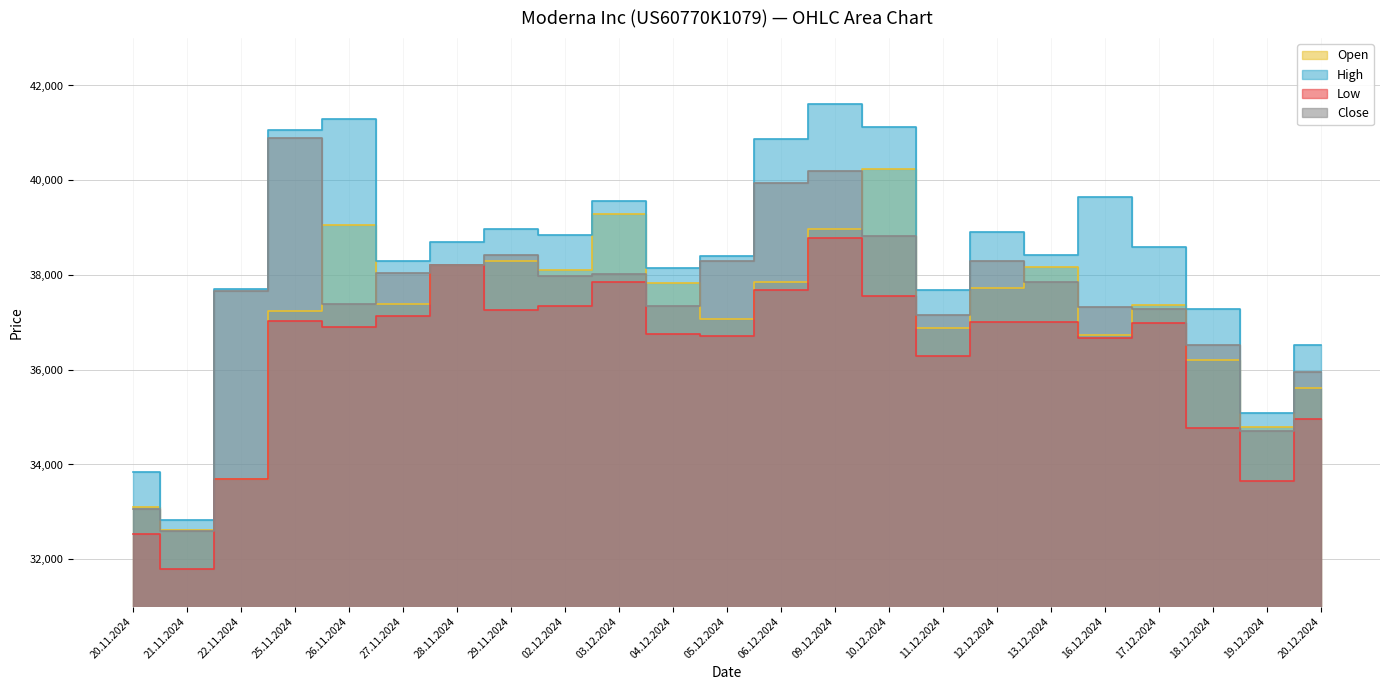

What is the label of the 20th point from the right?

25.11.2024